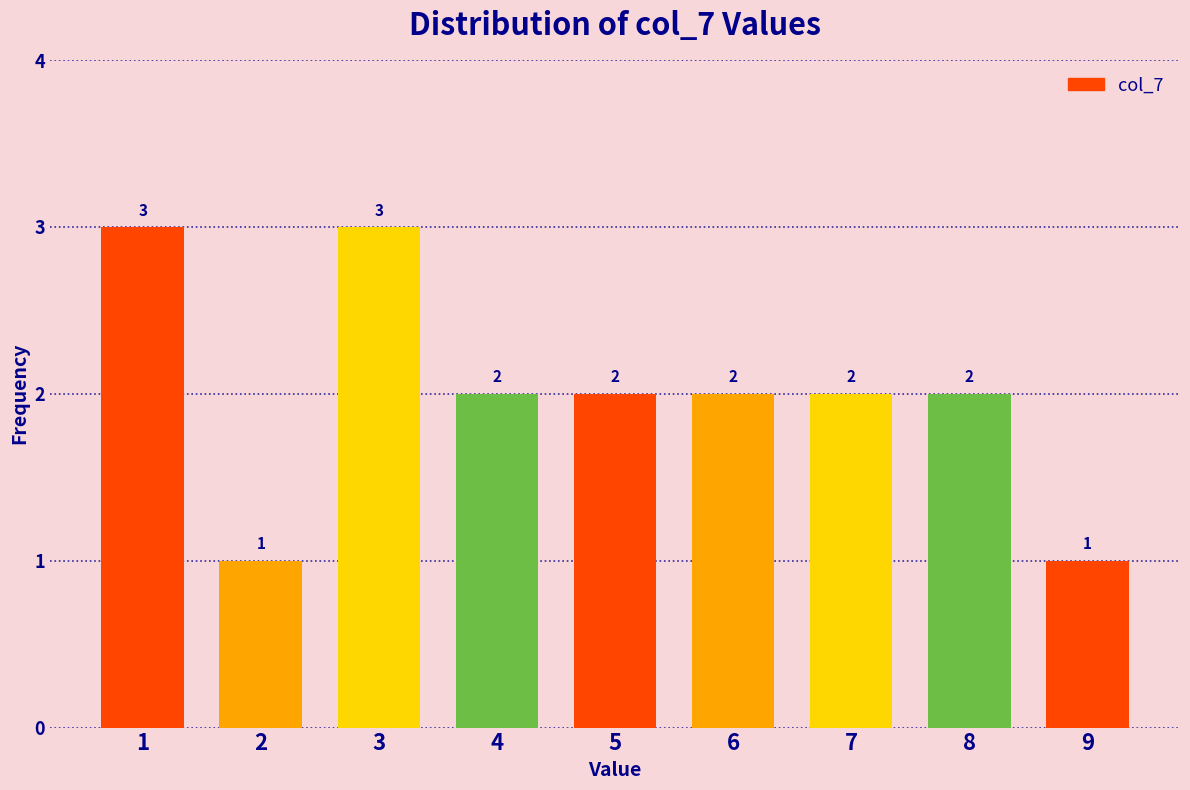

Reading left to right, transcribe this chart: for each bar, give the range it covers on the x-axis and its height.

0.5 to 1.5: 3
1.5 to 2.5: 1
2.5 to 3.5: 3
3.5 to 4.5: 2
4.5 to 5.5: 2
5.5 to 6.5: 2
6.5 to 7.5: 2
7.5 to 8.5: 2
8.5 to 9.5: 1